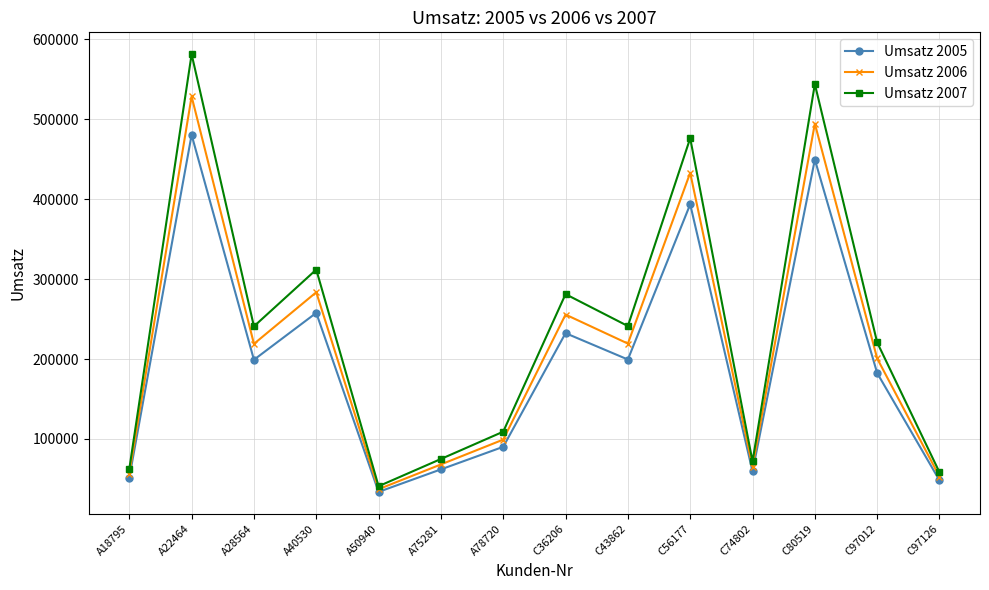

True or false: Umsatz 2005 has a value of 480536.0 at A22464.

True